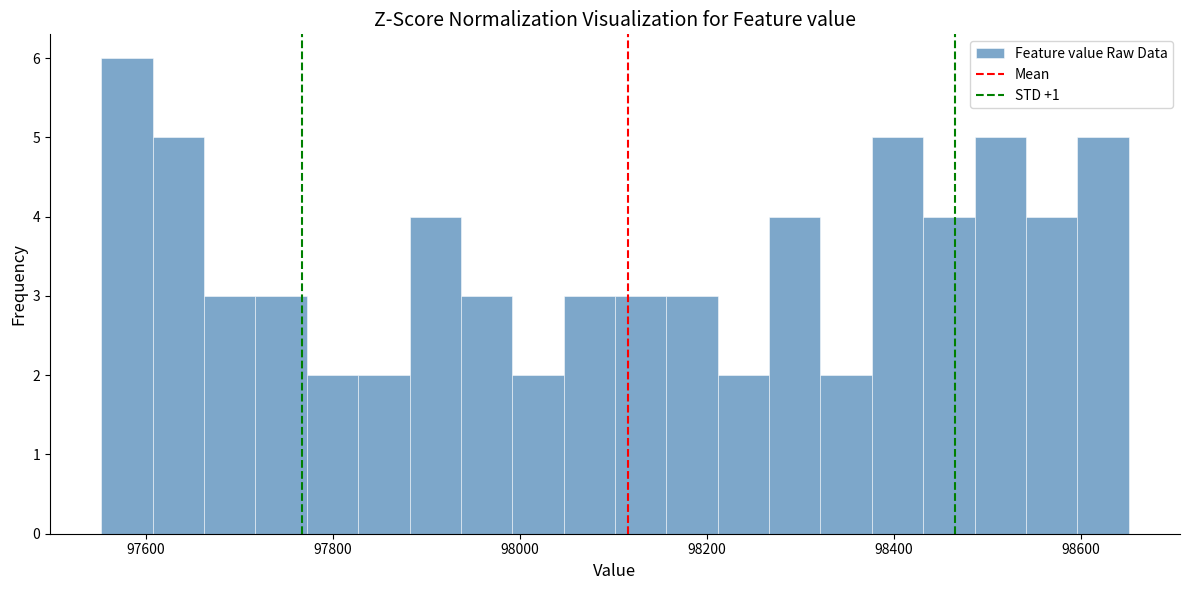

Read against the x-axis, roughly where is the centre of the tallest bar?

97580